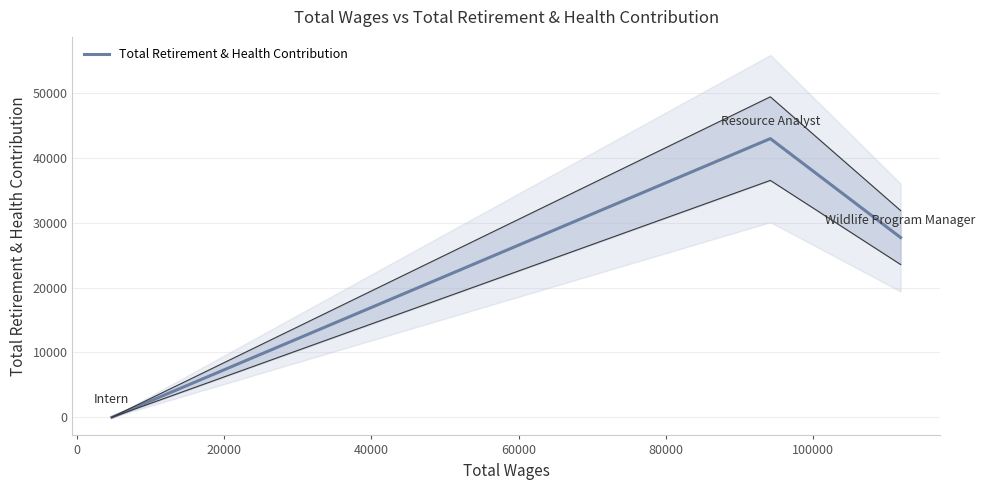

What is the highest value of the Total Retirement & Health Contribution series?

42964